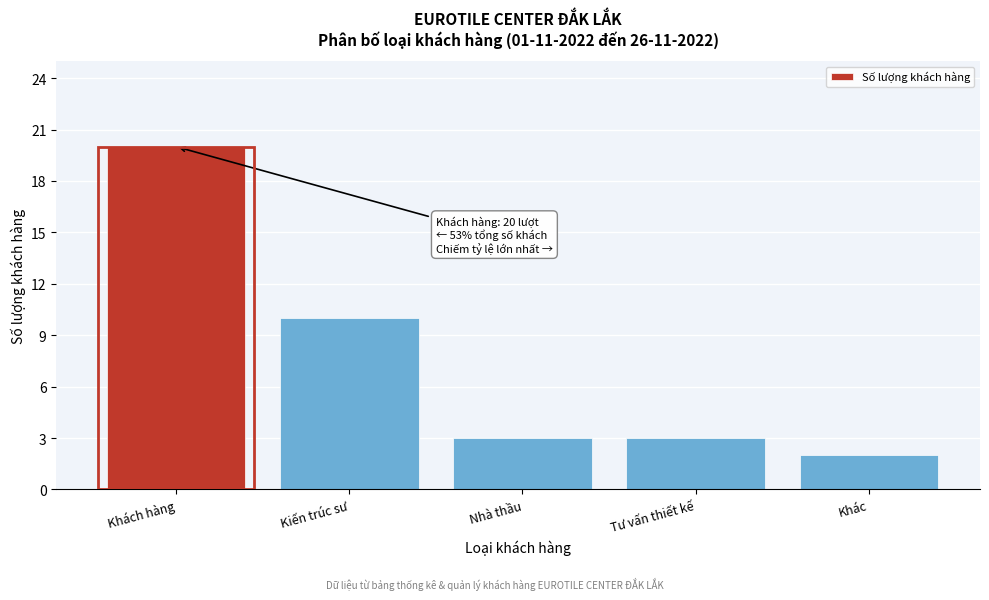

Reading left to right, extract all data points from this chart.

20	10	3	3	2